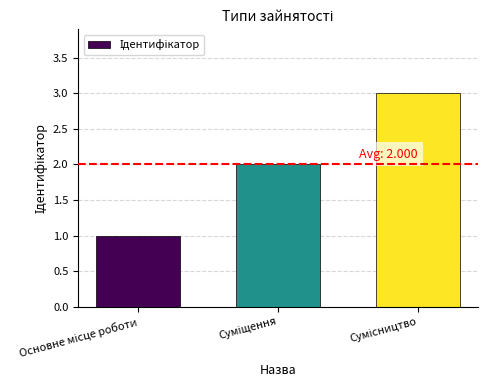

What is the greatest value displayed?

3